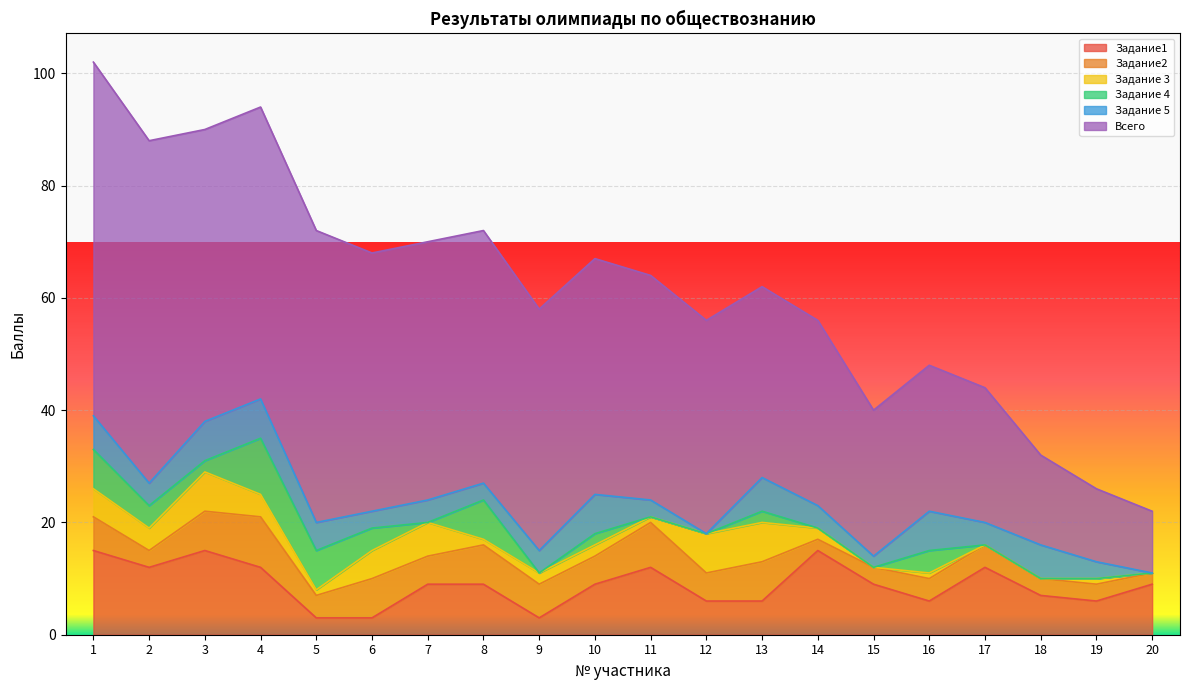

What is the sum of the Задание 5 values at 19 and 2?

7